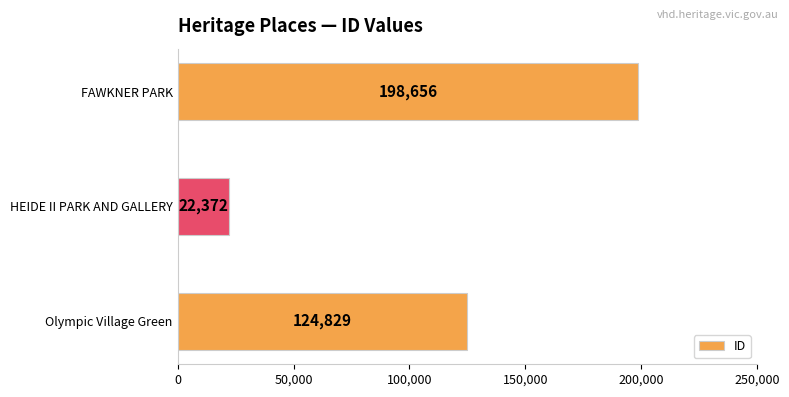

Does the chart contain any negative values?

No